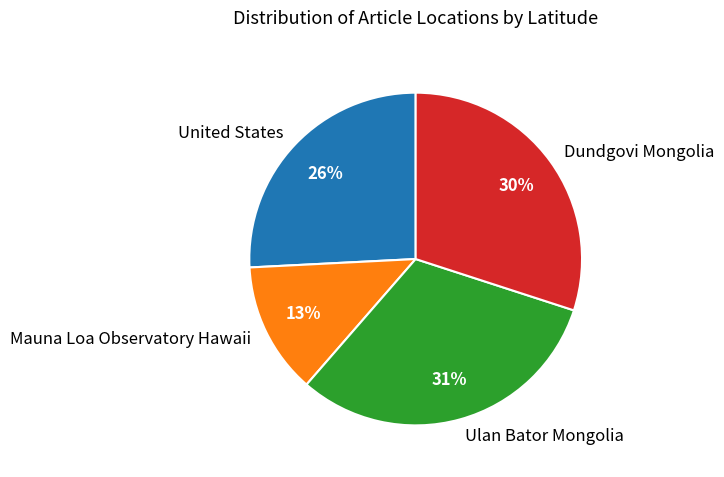

The Dundgovi Mongolia slice represents 24% of the pie. True or false?

False